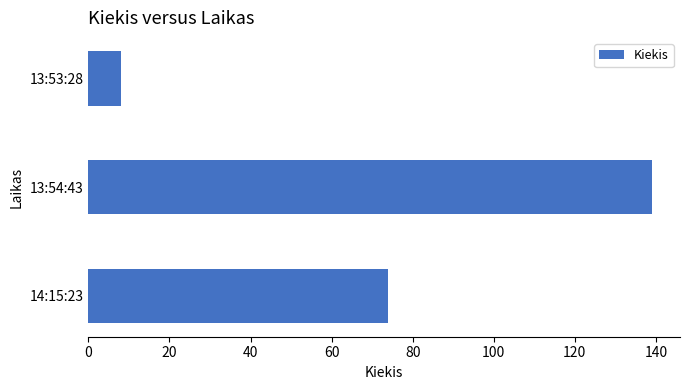

The value at 14:15:23 is 74. True or false?

True